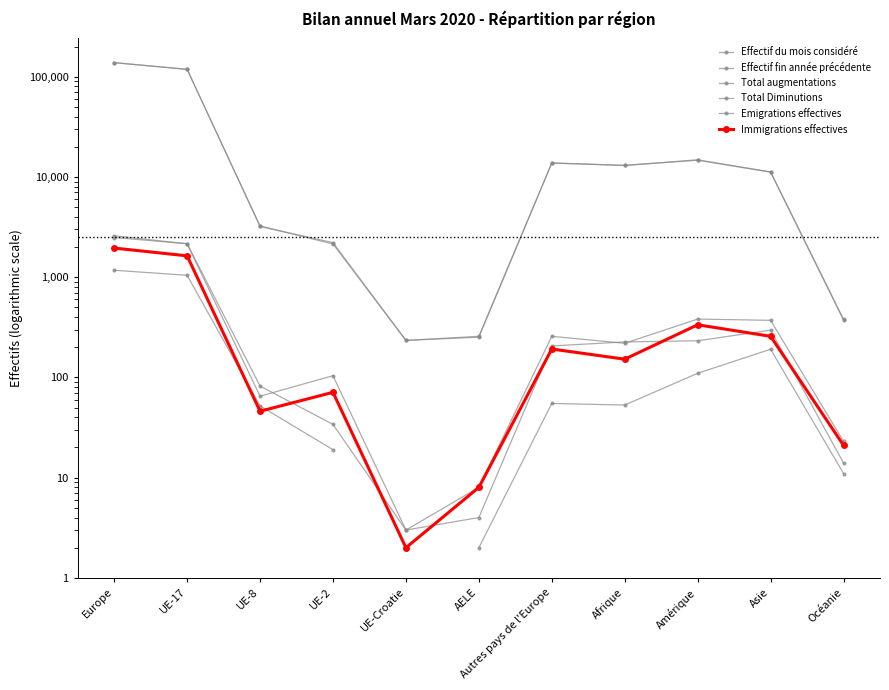

At which label does Emigrations effectives first exceed 53?

Europe